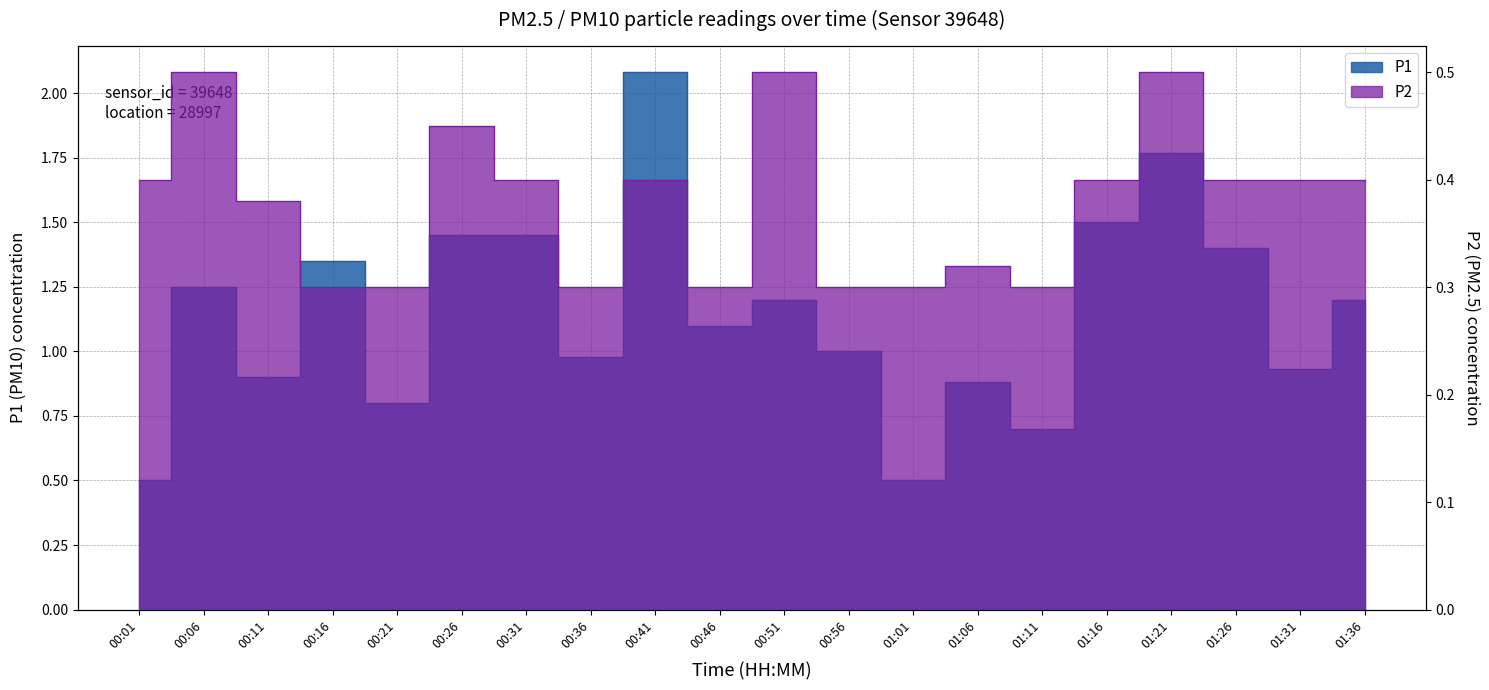

Rank the series by their maximum value, from highest to lowest.

P1, P2